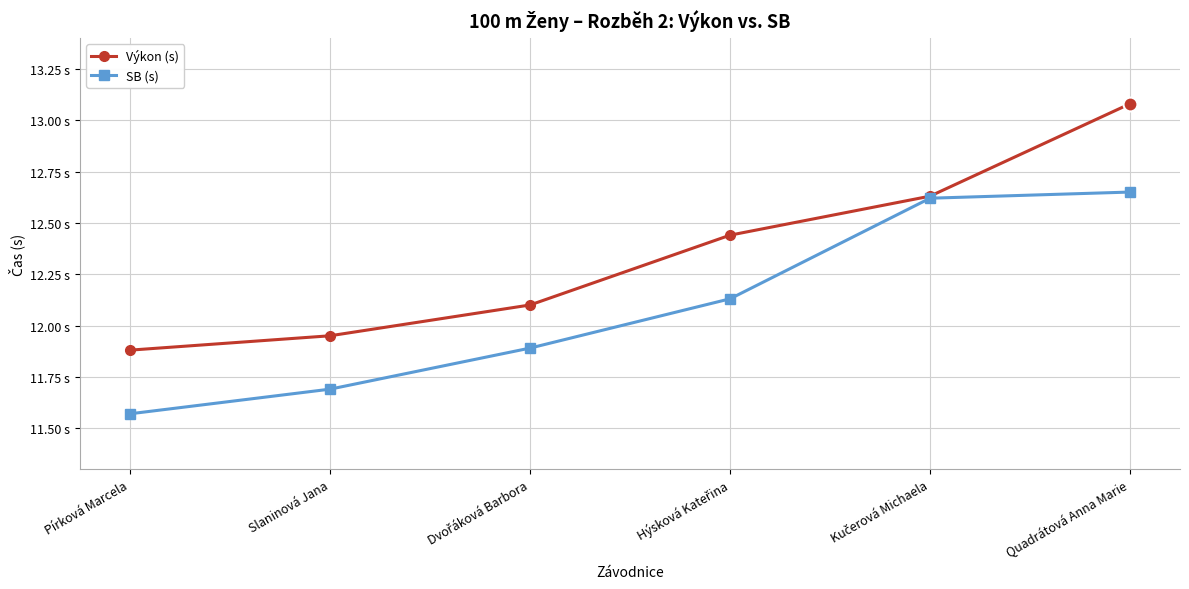

Which series has the largest total across all categories?

Výkon (s)